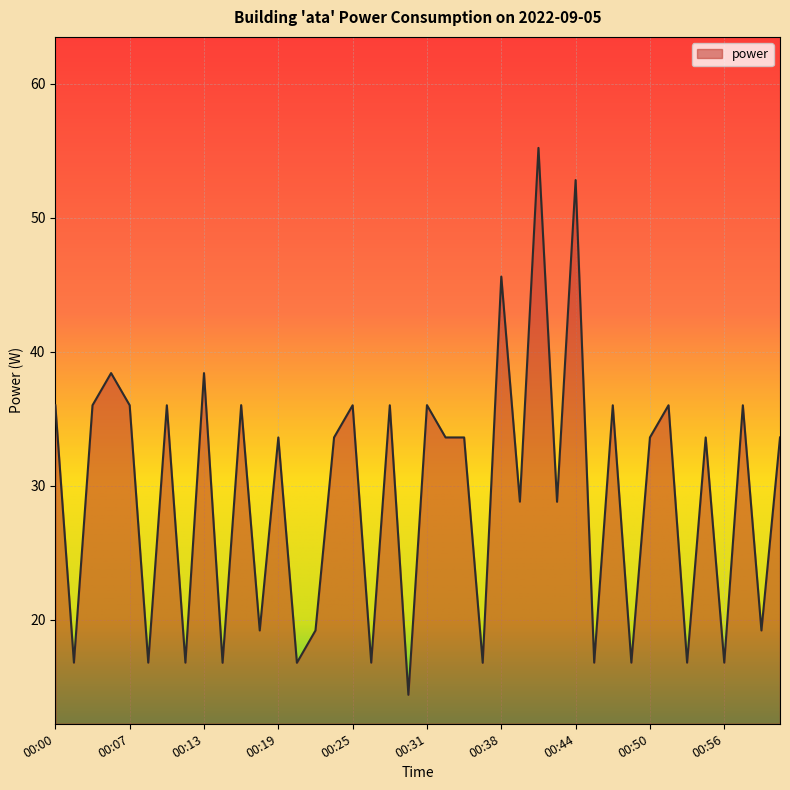

Reading left to right, extract all data points from this chart.

36.0	16.8	36.0	38.4	36.0	16.8	36.0	16.8	38.4	16.8	36.0	19.2	33.6	16.8	19.2	33.6	36.0	16.8	36.0	14.4	36.0	33.6	33.6	16.8	45.6	28.8	55.2	28.8	52.8	16.8	36.0	16.8	33.6	36.0	16.8	33.6	16.8	36.0	19.2	33.6